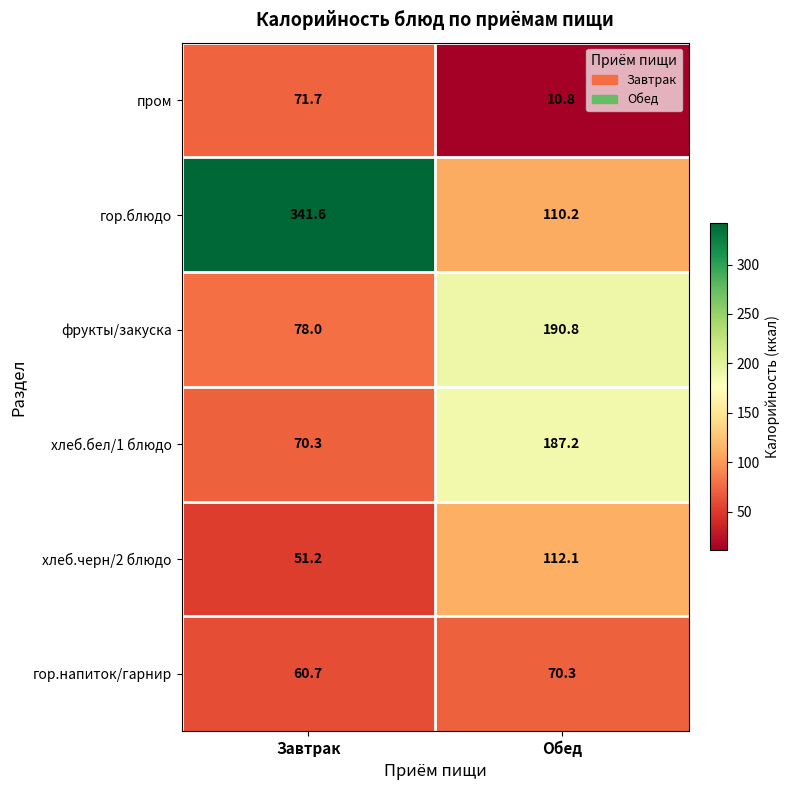

The фрукты/закуска series shows 119.8 at Завтрак. True or false?

False